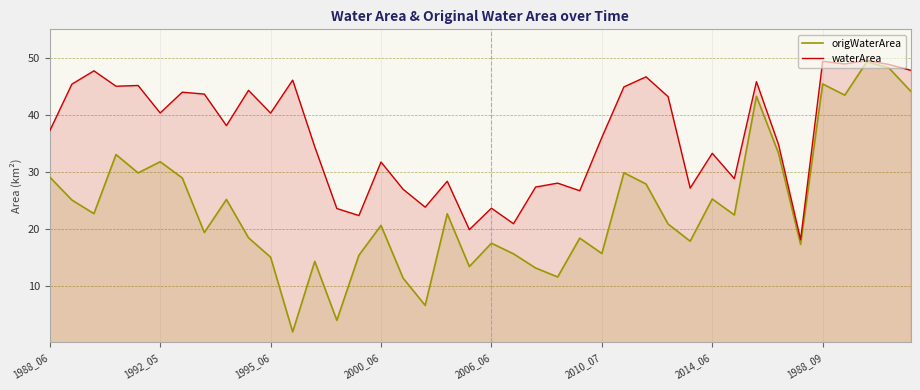

How many distinct data groups are displayed?

2